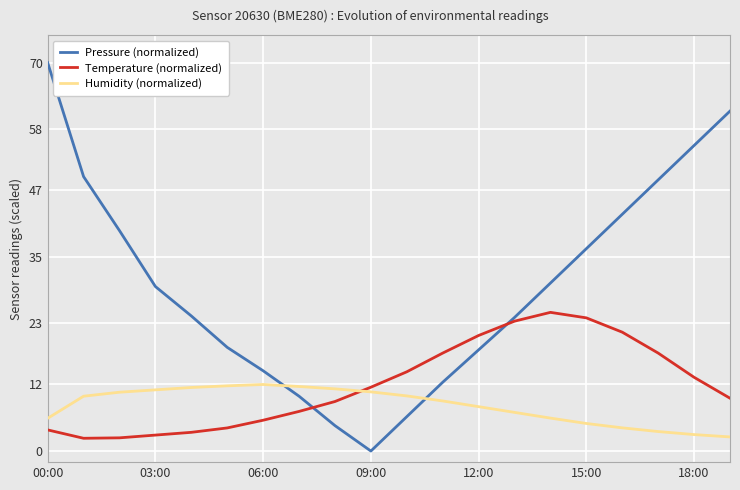

After their last crossing, which series has the higher values: Humidity (normalized) or Temperature (normalized)?

Temperature (normalized)